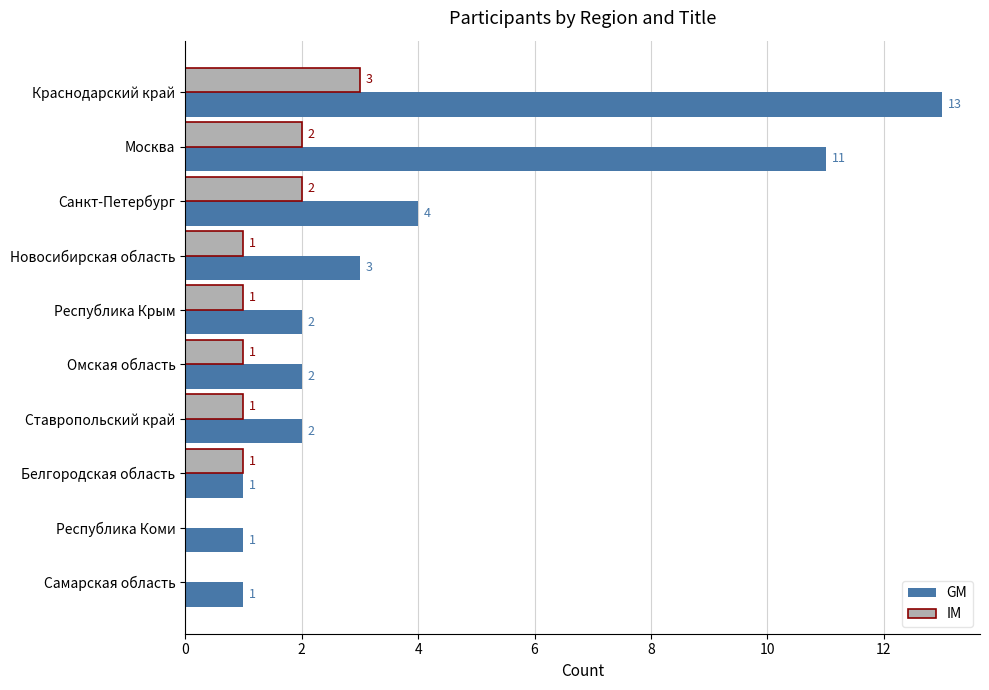

What is the highest value of the GM series?

13